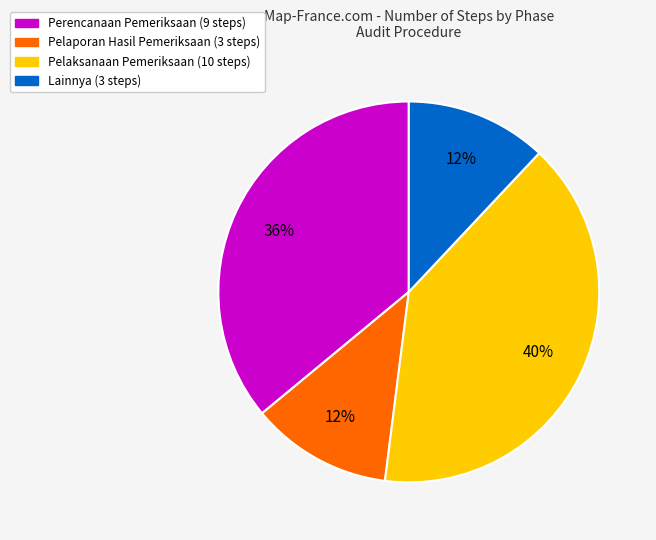

To the nearest percent, what percentage of the pie is Perencanaan Pemeriksaan?

36%